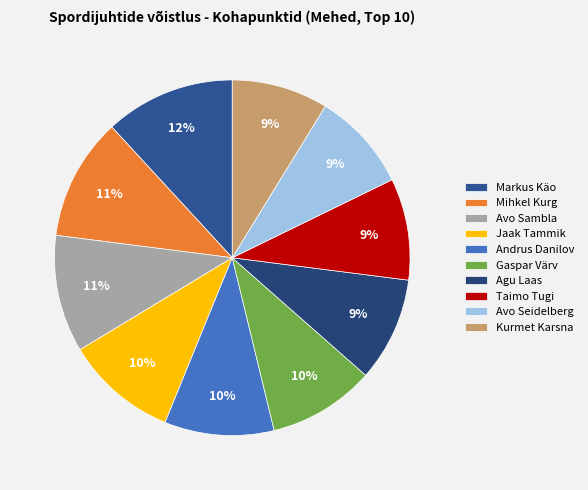

Which slice is the largest?

Markus Käo